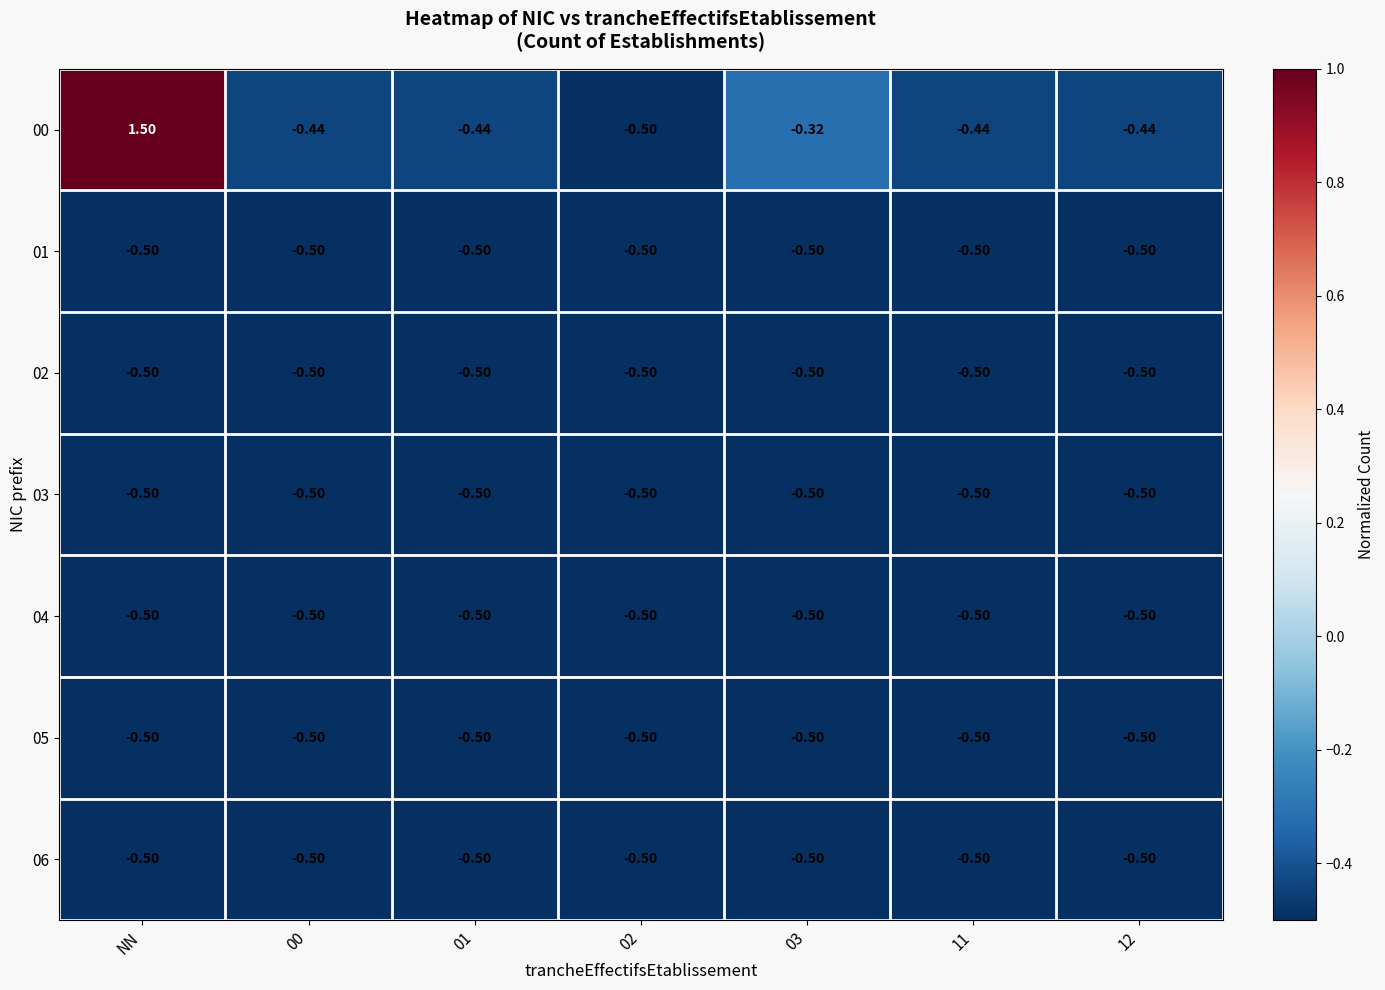

At which category is the sum across all series the highest?

NN